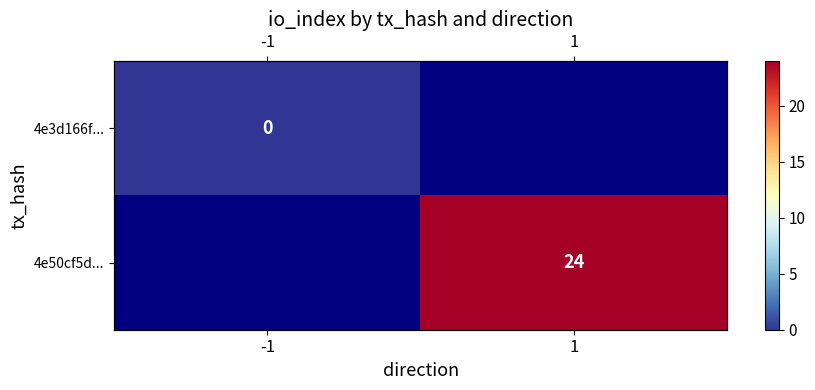

Rank the categories by 4e50cf5d... value from lowest to highest.

-1, 1